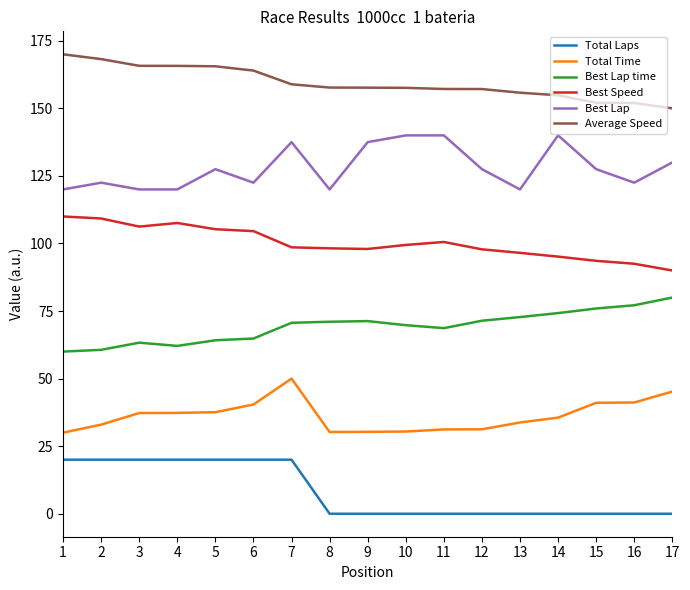

Between 7 and 12, which series saw the biggest shift?

Total Laps